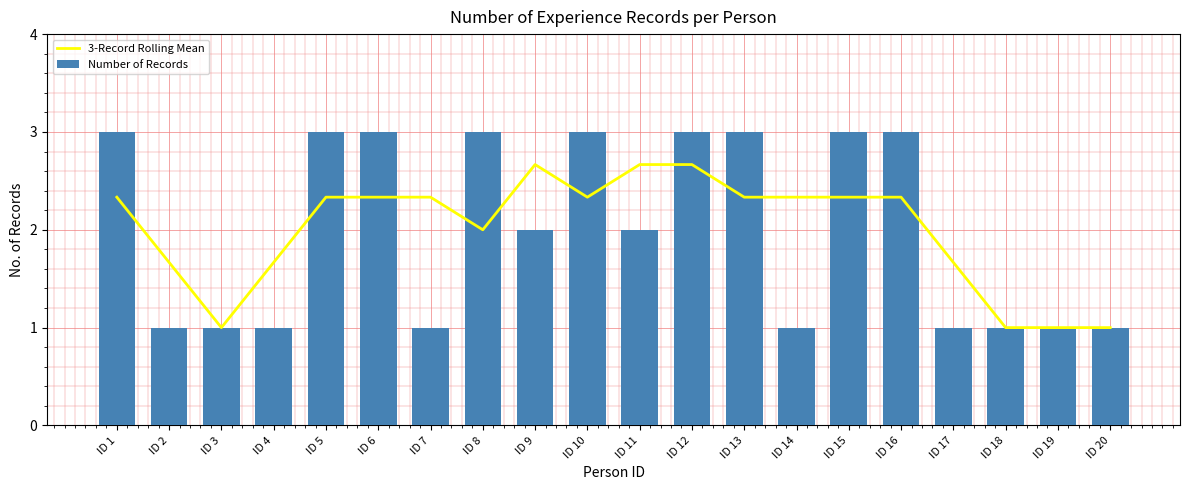

At which label is 3-Record Rolling Mean closest to 1?

ID 3